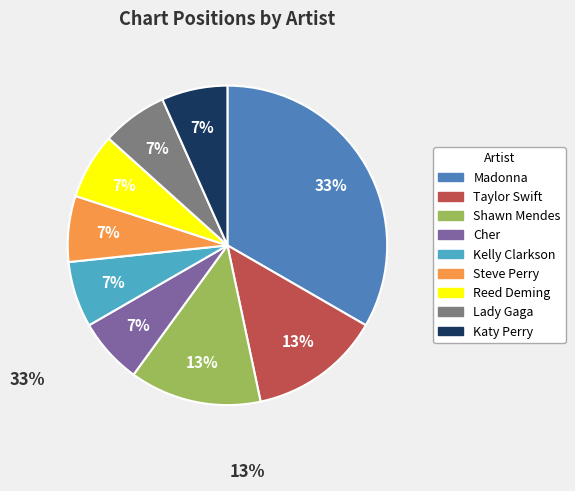

What is the ratio of the value at Steve Perry to the value at Katy Perry?

1.0